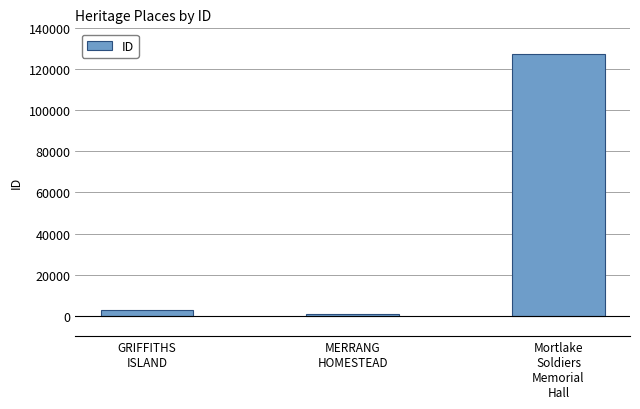

Rank the categories by value from lowest to highest.

MERRANG
HOMESTEAD, GRIFFITHS
ISLAND, Mortlake
Soldiers
Memorial
Hall